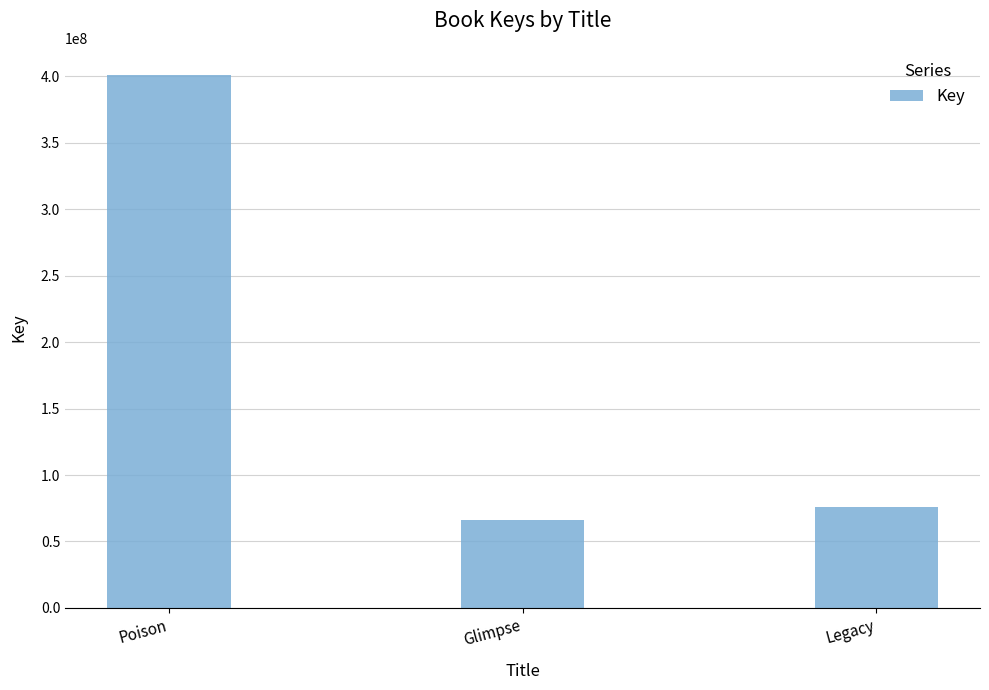

Approximately how many times larger is the value at Legacy compared to Glimpse?

1.1